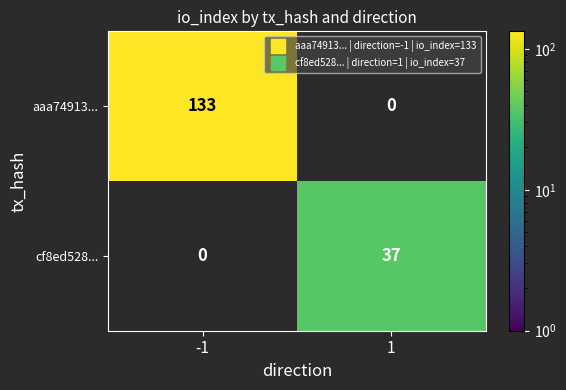

The aaa74913... series shows 174 at -1. True or false?

False